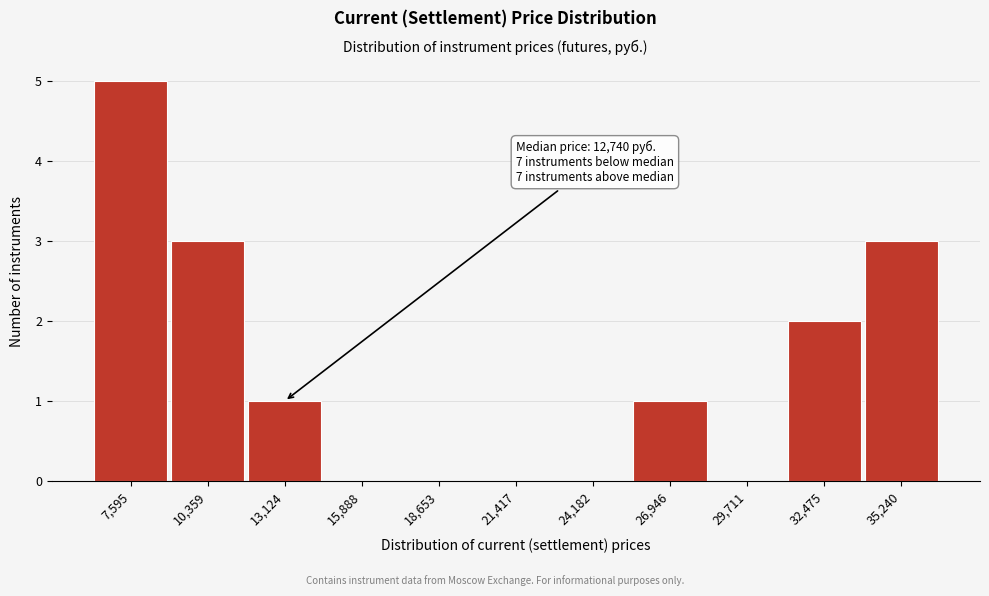

Reading left to right, what are all the values shown in this chart?

7,595=5	10,359=3	13,124=1	15,888=0	18,653=0	21,417=0	24,182=0	26,946=1	29,711=0	32,475=2	35,240=3